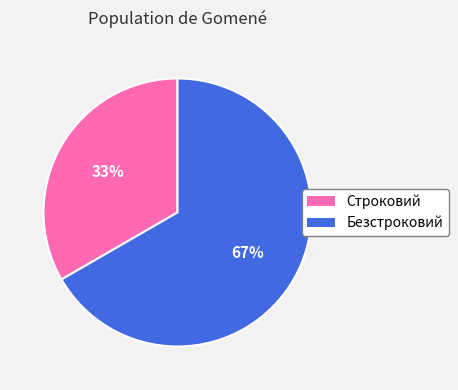

Which category has the smallest portion of the pie?

Строковий